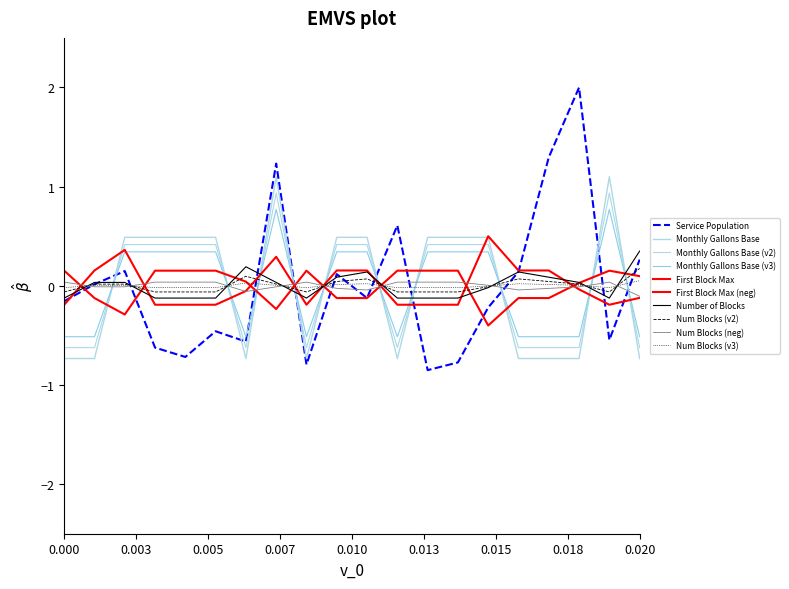

Does the chart have visible grid lines?

No